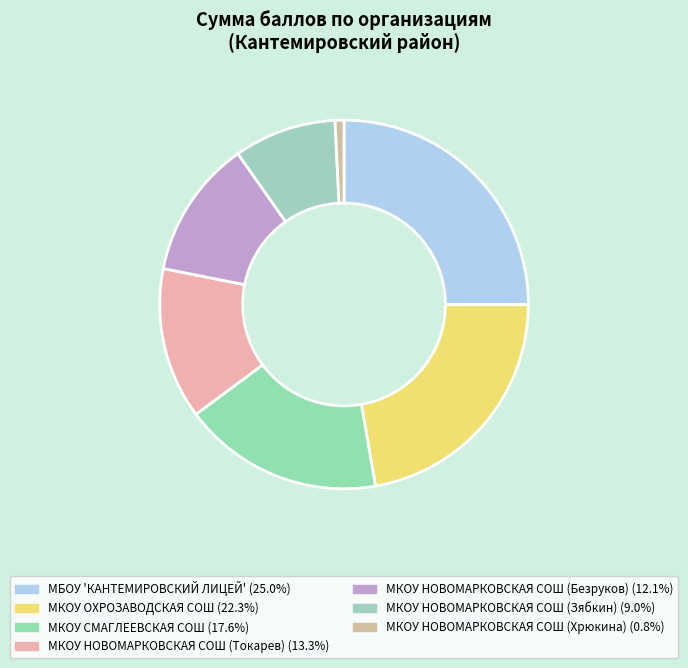

Is there any slice that represents more than half of the pie?

No